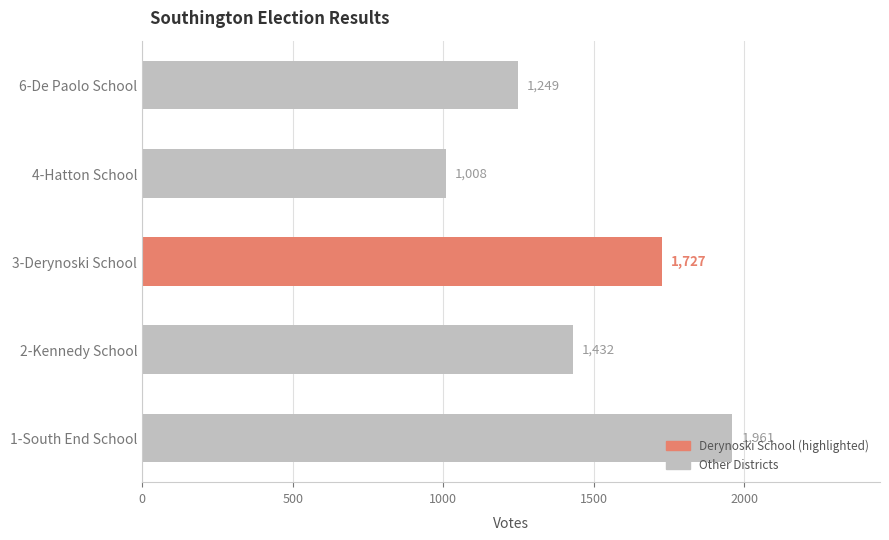

Where is the data nearest to the value 1484?

2-Kennedy School